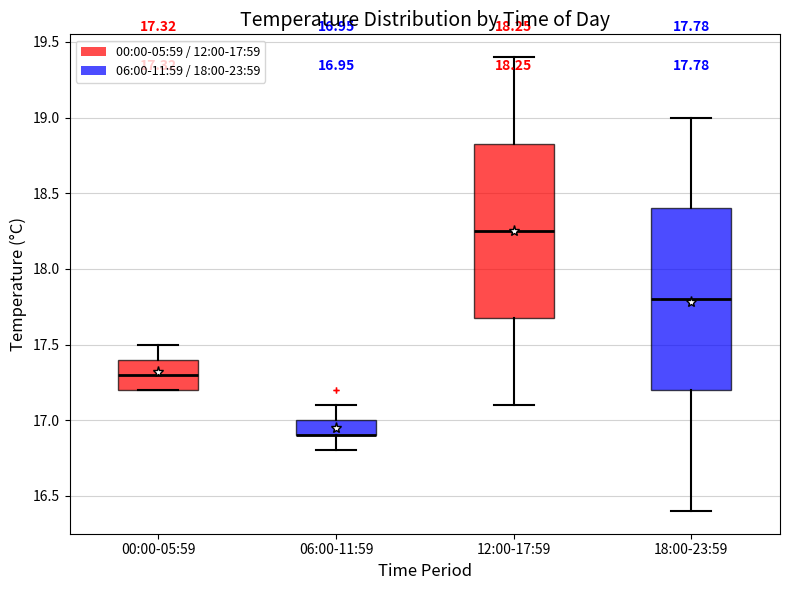

Which box is the tallest, from its lower edge to its upper edge?

18:00-23:59